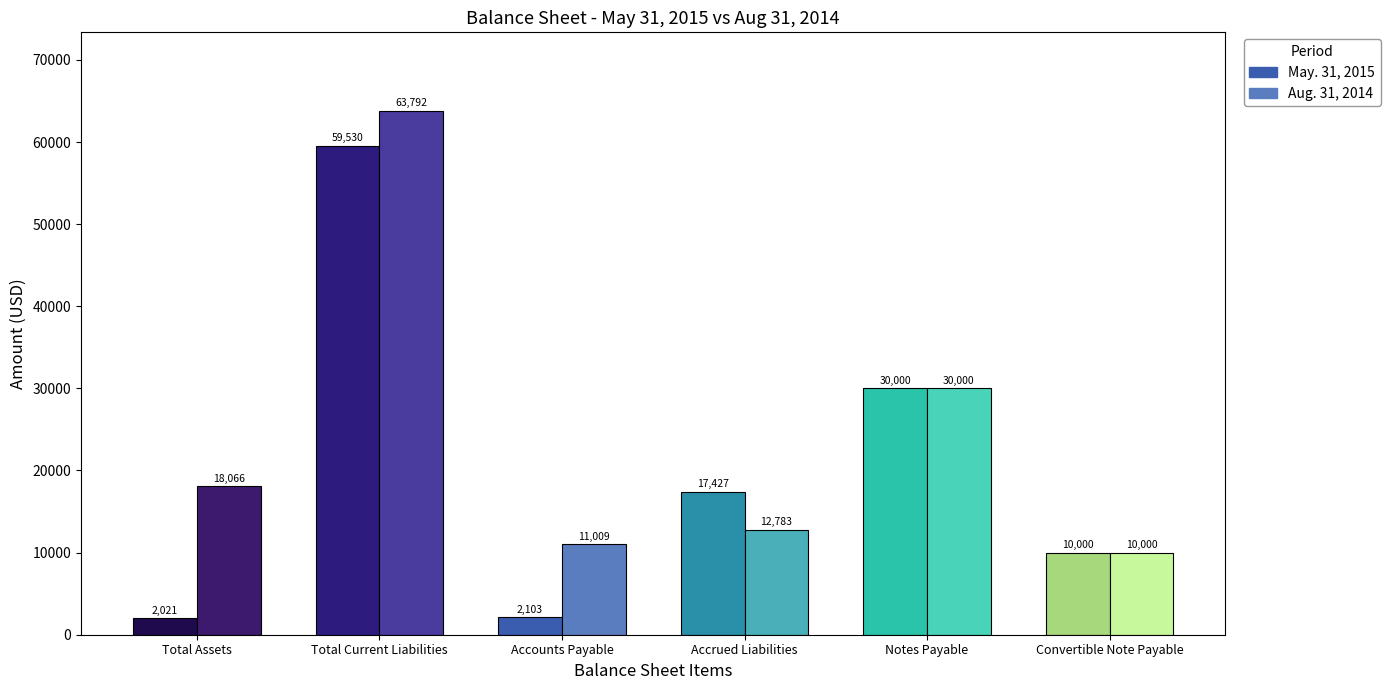

At which label does May. 31, 2015 reach its minimum?

Total Assets